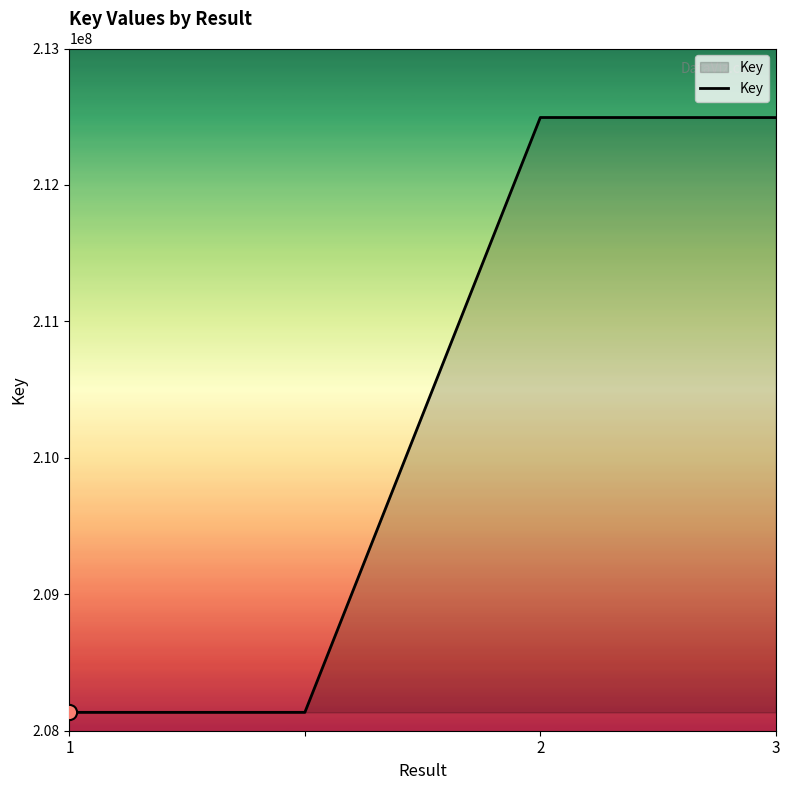

What is the difference between the second highest and second lowest values?

4359181